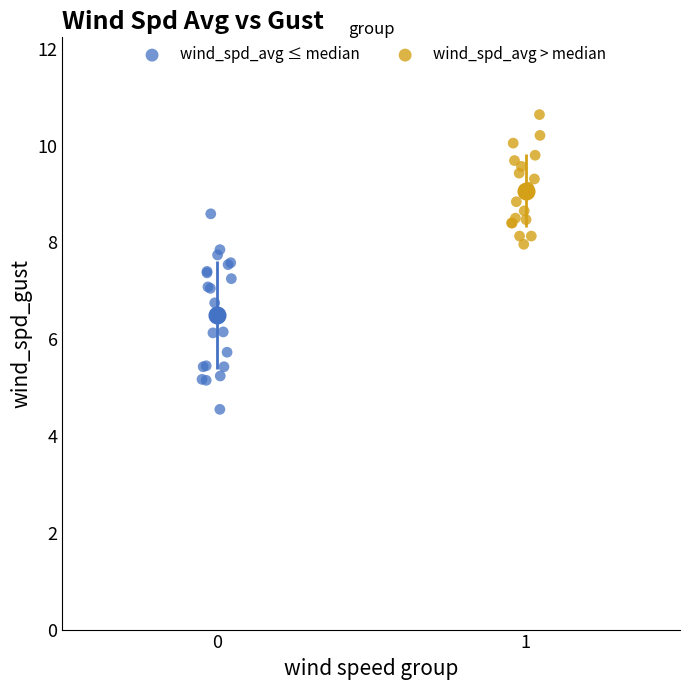

Which series reaches the minimum Y coordinate?

wind_spd_avg ≤ median